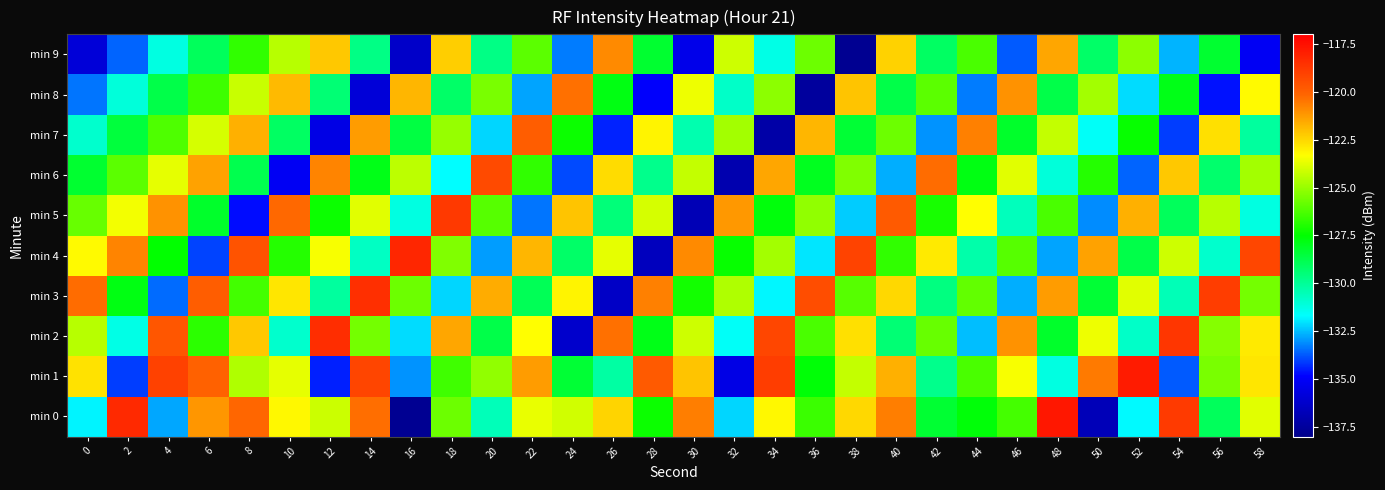

Which label corresponds to the largest value in the chart?

48